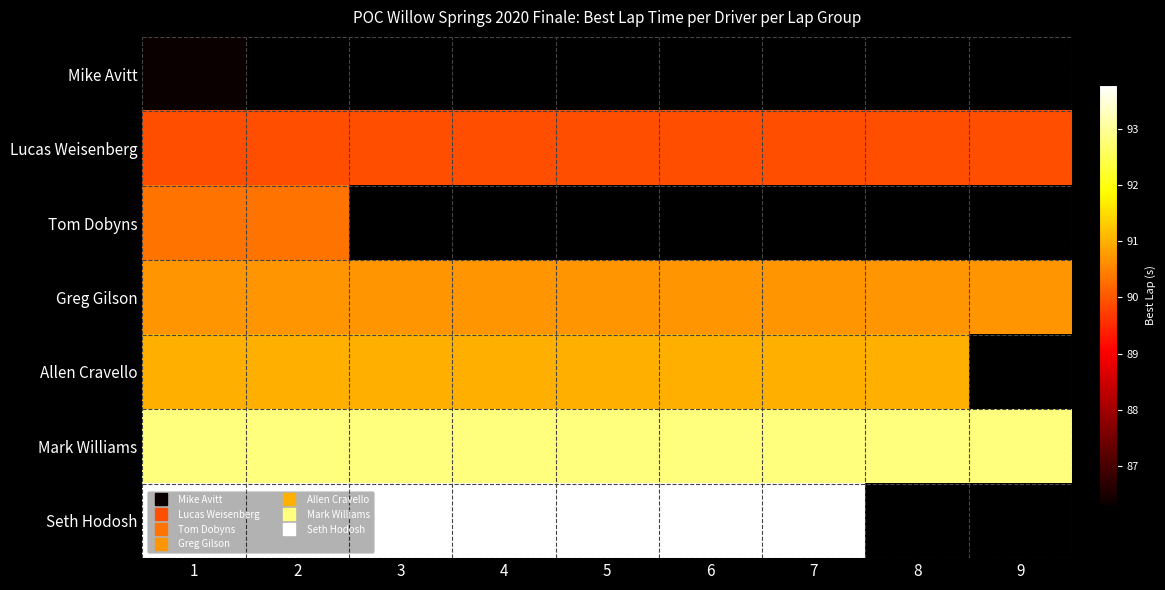

At which label does Mike Avitt reach its peak?

1